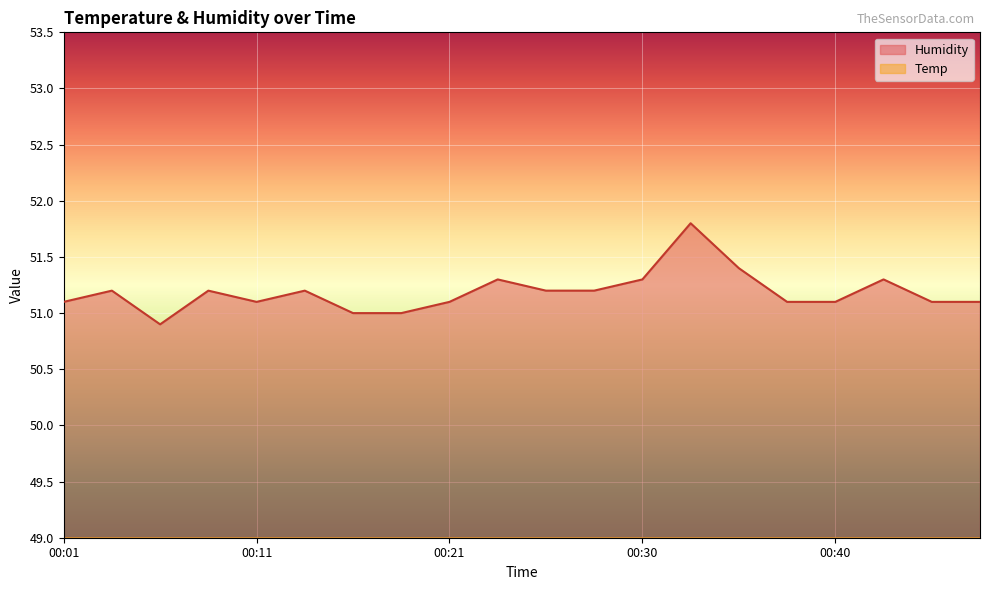

Which category has the highest value in the Humidity series?

00:33